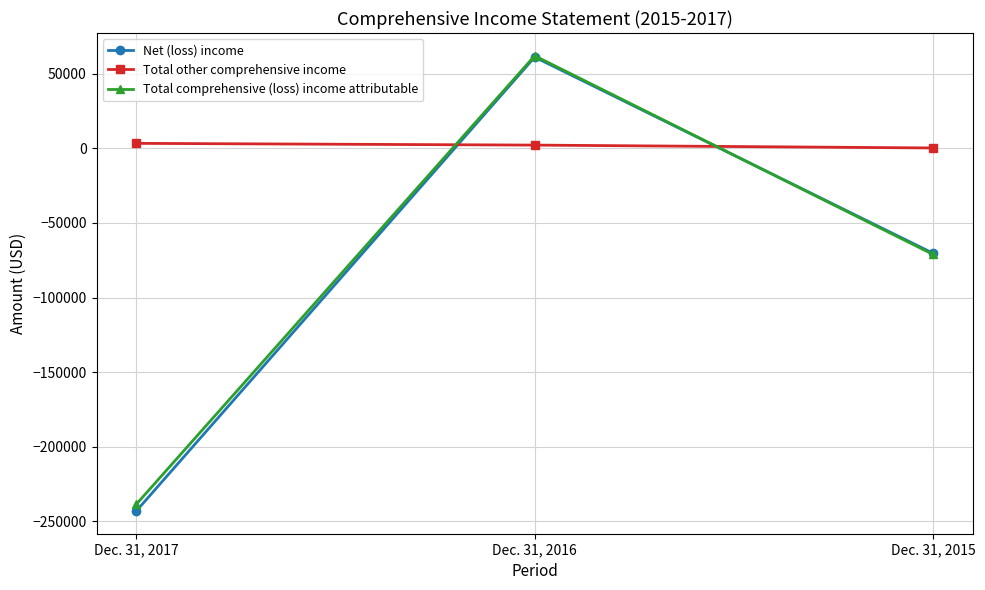

What is the sum of the Total other comprehensive income values at Dec. 31, 2015 and Dec. 31, 2017?

3665